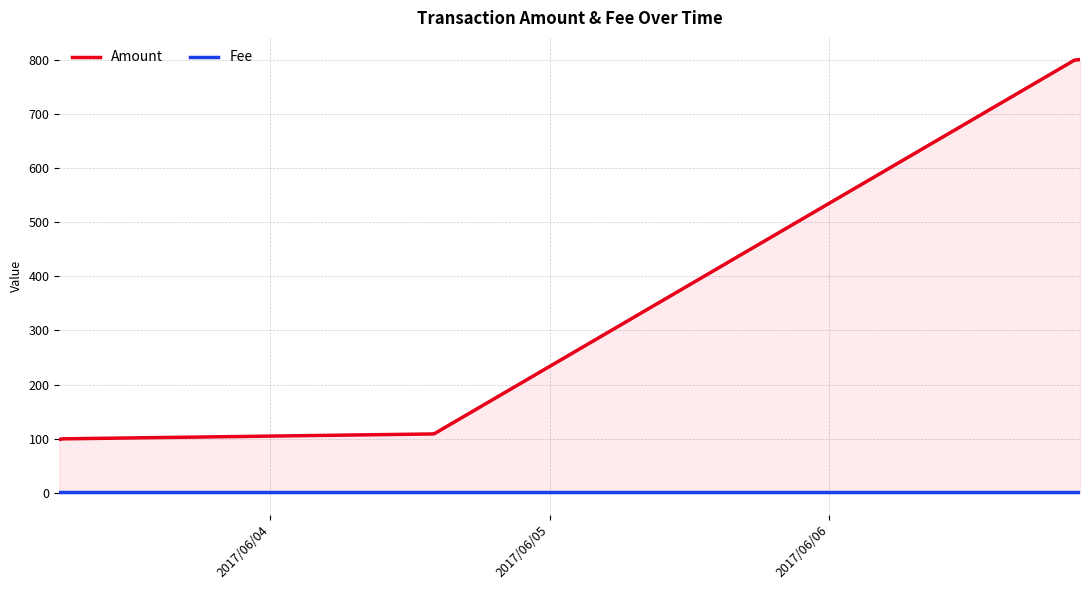

True or false: Fee and Amount cross at least once.

False